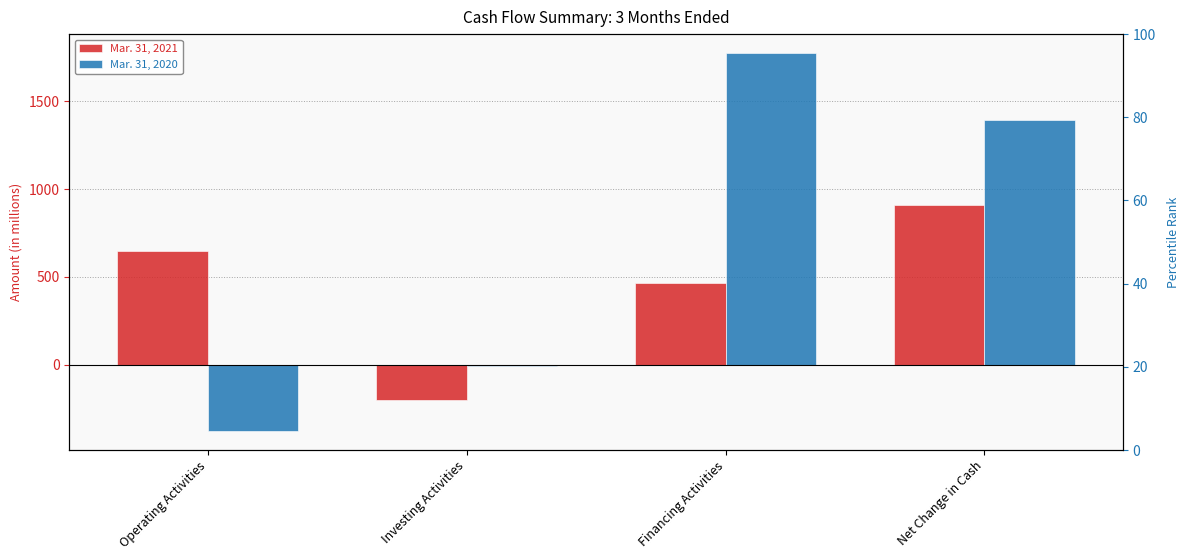

Rank the categories by Mar. 31, 2020 value from highest to lowest.

Financing Activities, Net Change in Cash, Investing Activities, Operating Activities